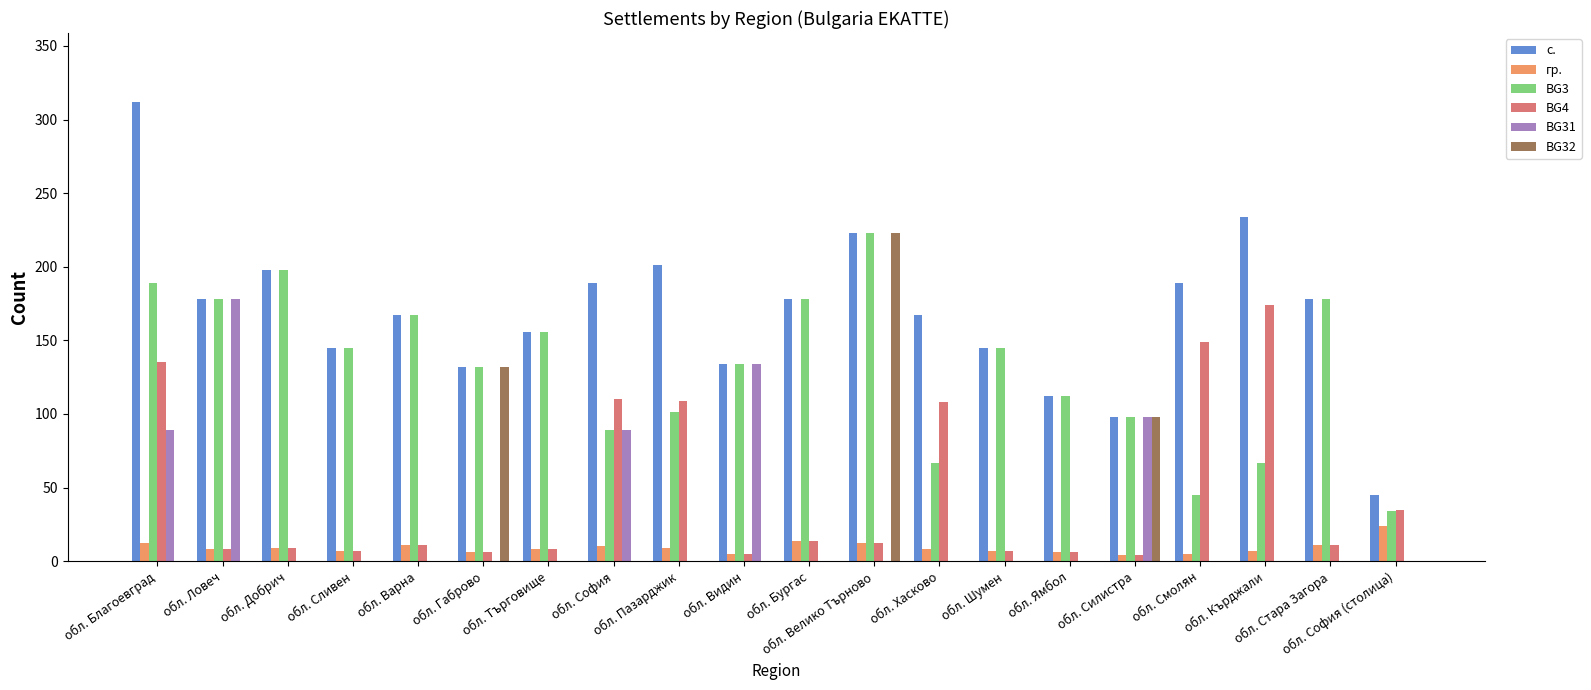

Which series has the largest total across all categories?

с.